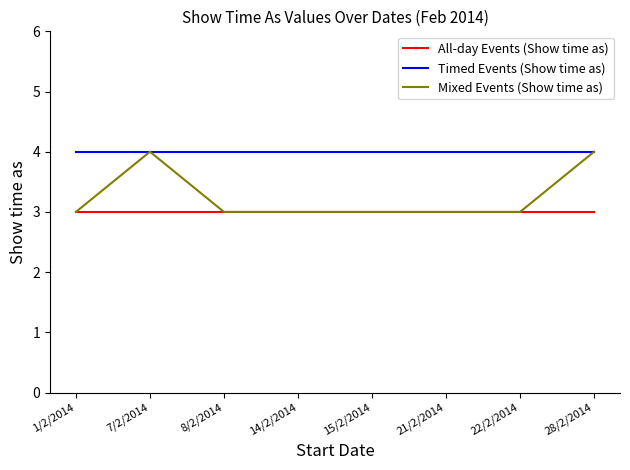

List the series in order of their overall mean, lowest first.

All-day Events (Show time as), Mixed Events (Show time as), Timed Events (Show time as)